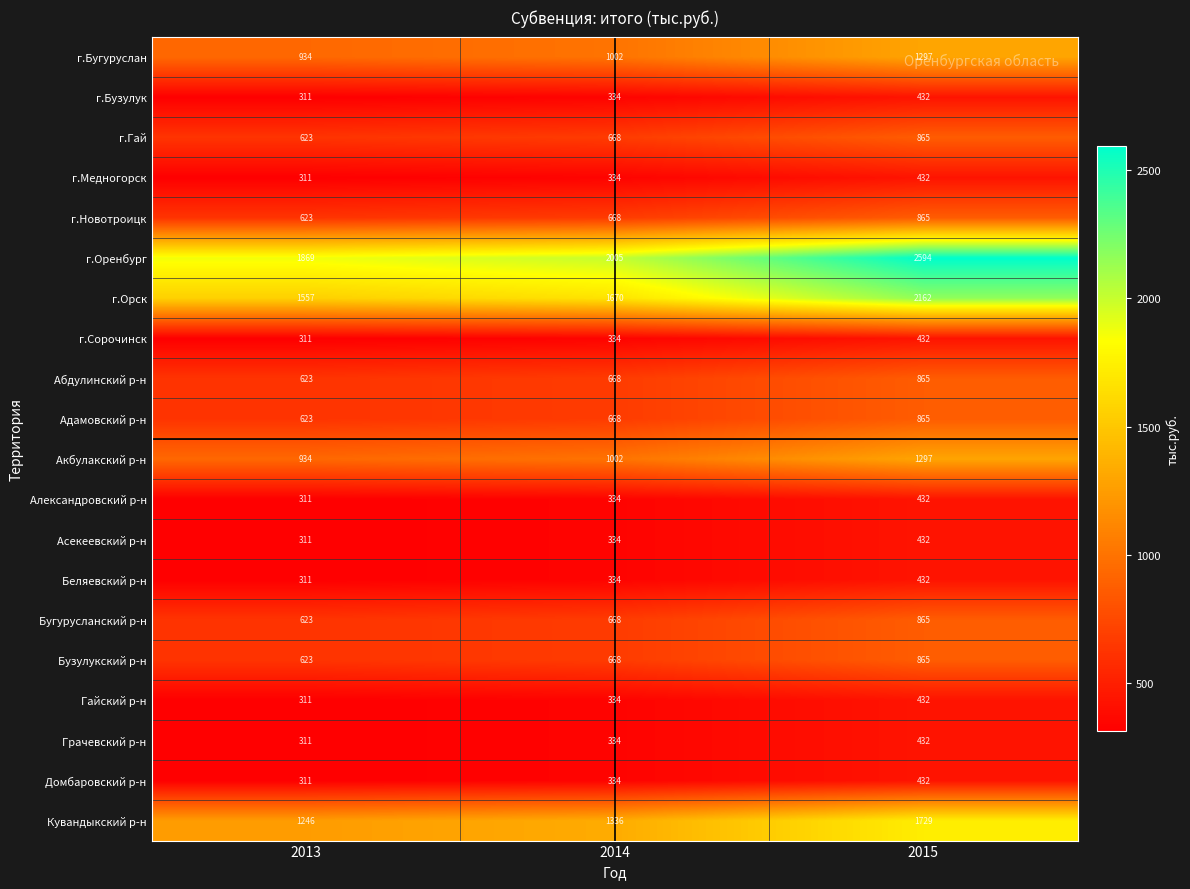

Count the number of data series in this chart.

20